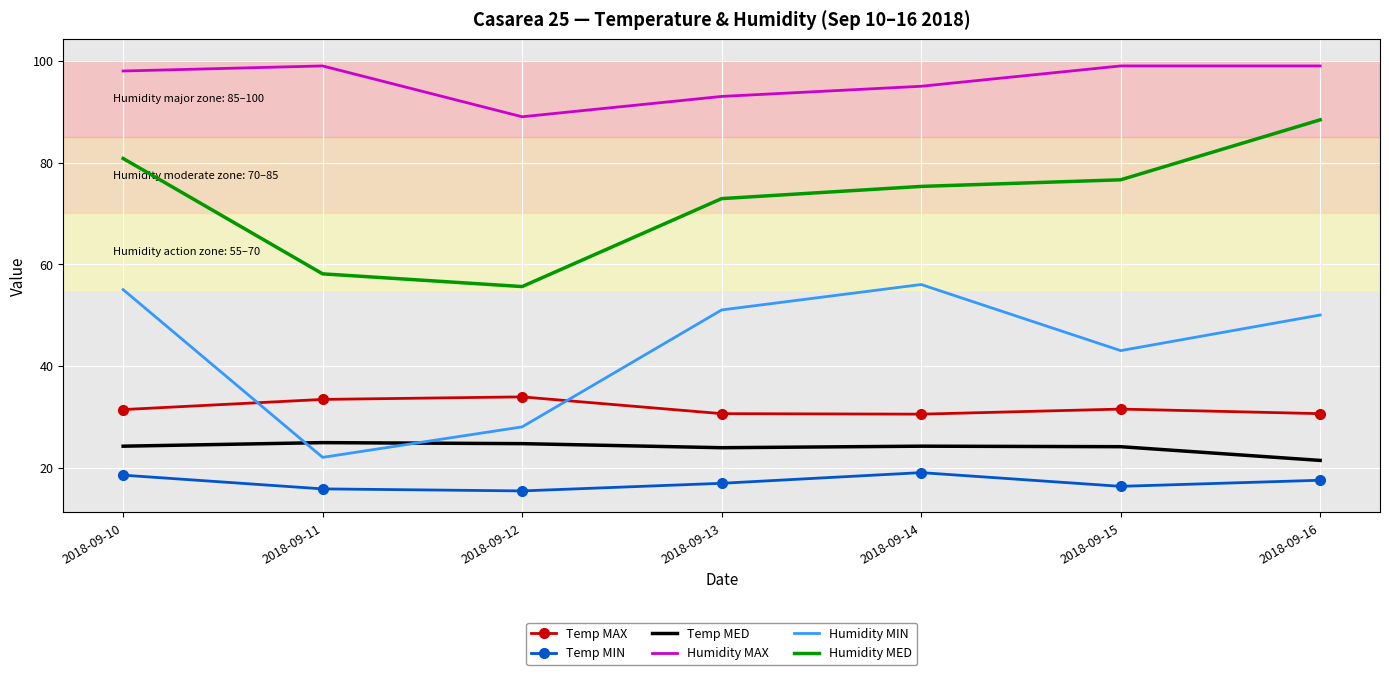

At which label does Humidity MAX reach its minimum?

2018-09-12